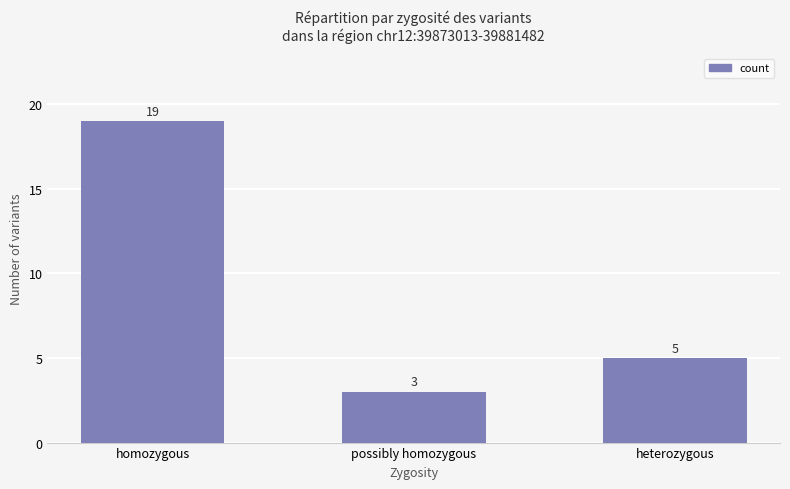

What is the label of the 2nd bar from the left?

possibly homozygous